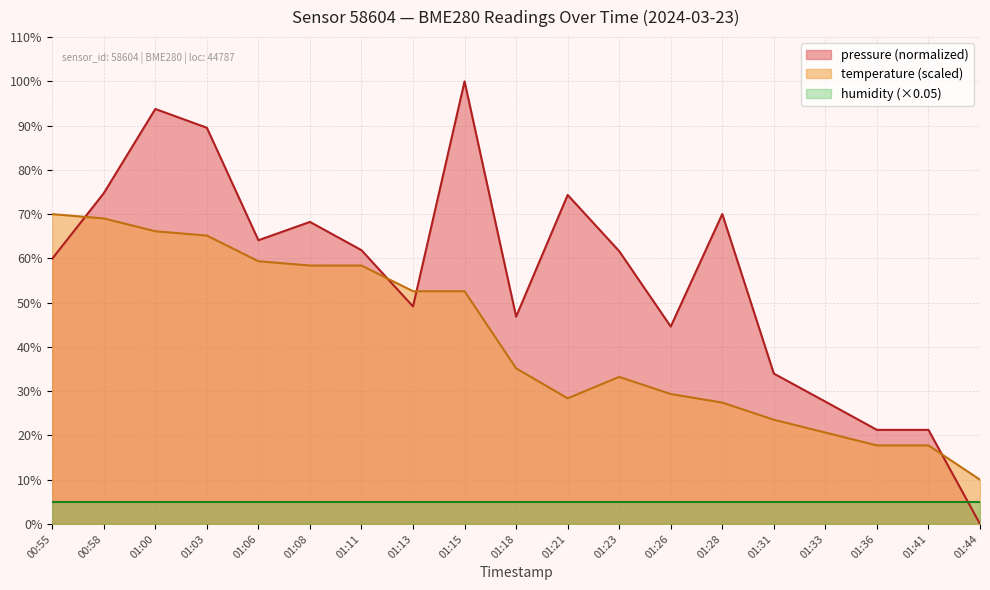

Rank the series by their maximum value, from lowest to highest.

humidity (×0.05), temperature (scaled), pressure (normalized)